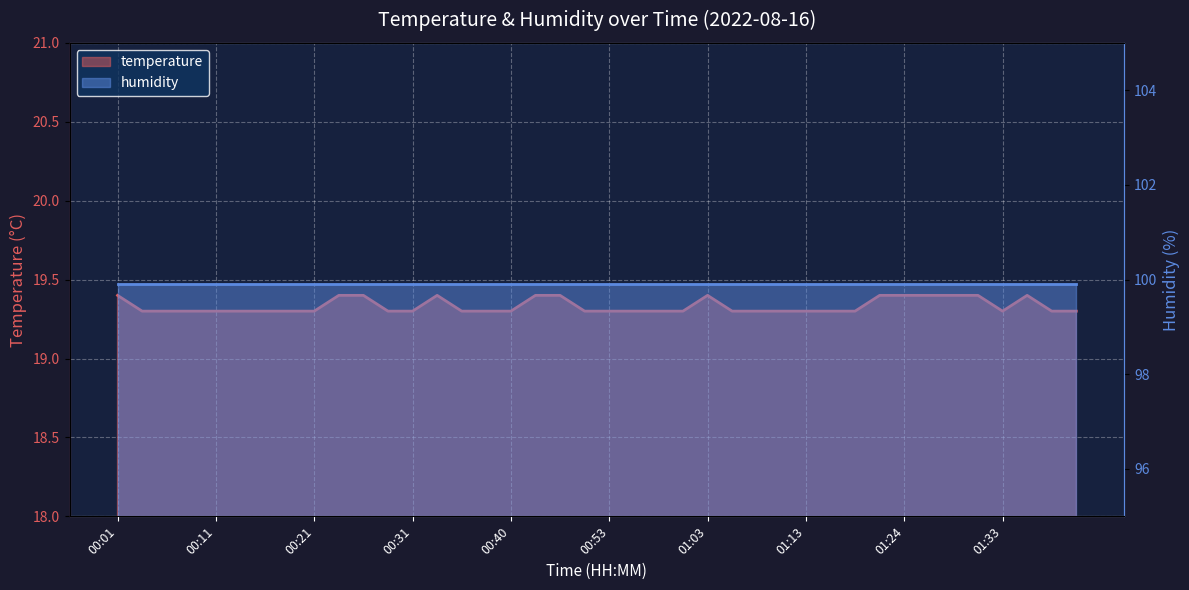

What is the ratio of the value at 01:18 to the value at 00:33?

1.0